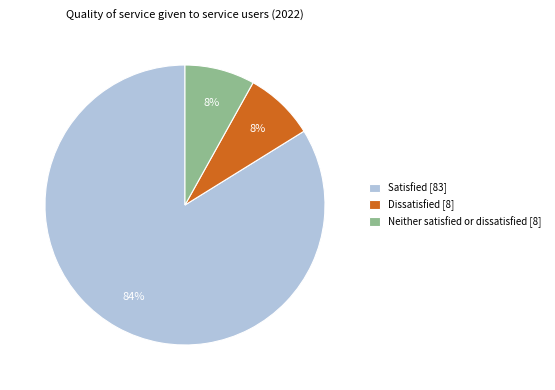

True or false: Dissatisfied accounts for 8% of the total.

True